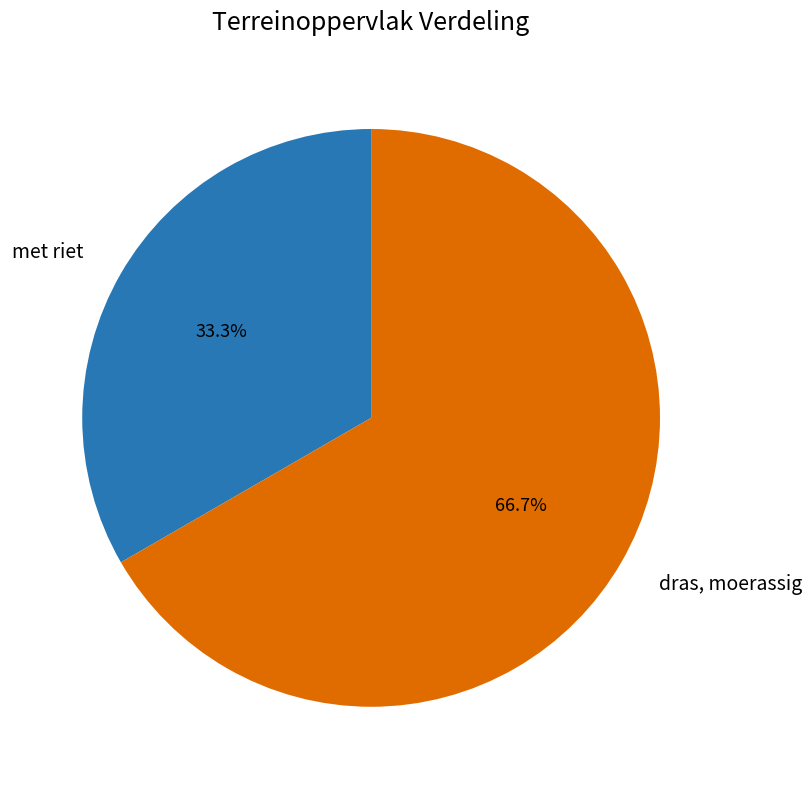

Between met riet and dras, moerassig, which is larger?

dras, moerassig